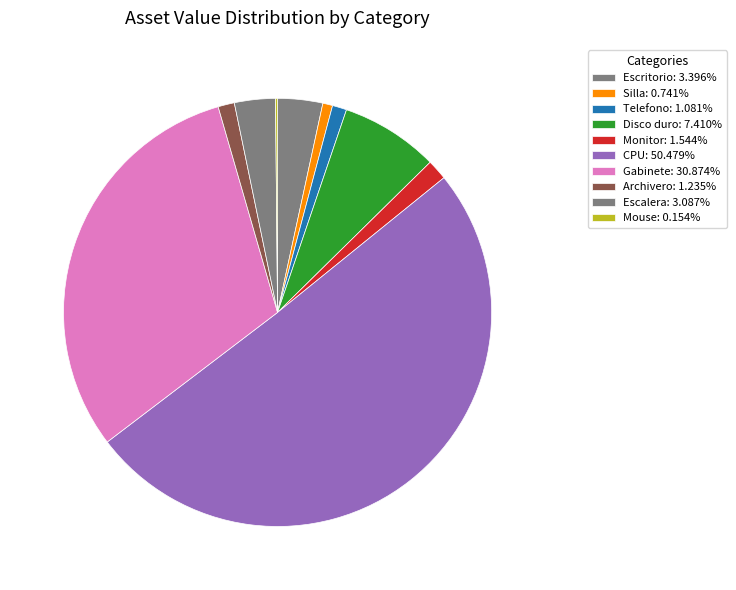

Which slice represents more than half of the pie?

CPU